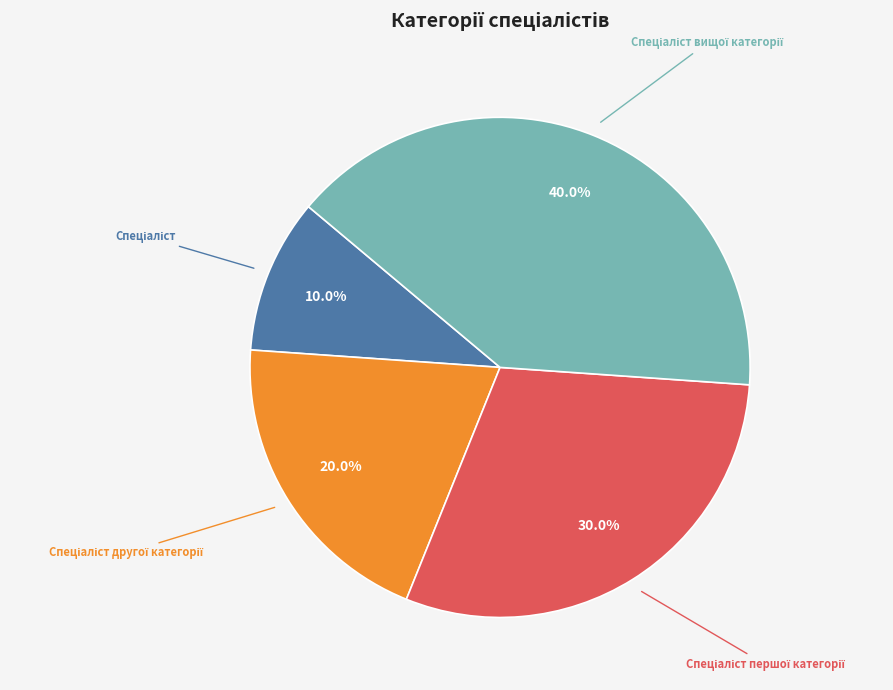

Does any single category account for the majority?

No